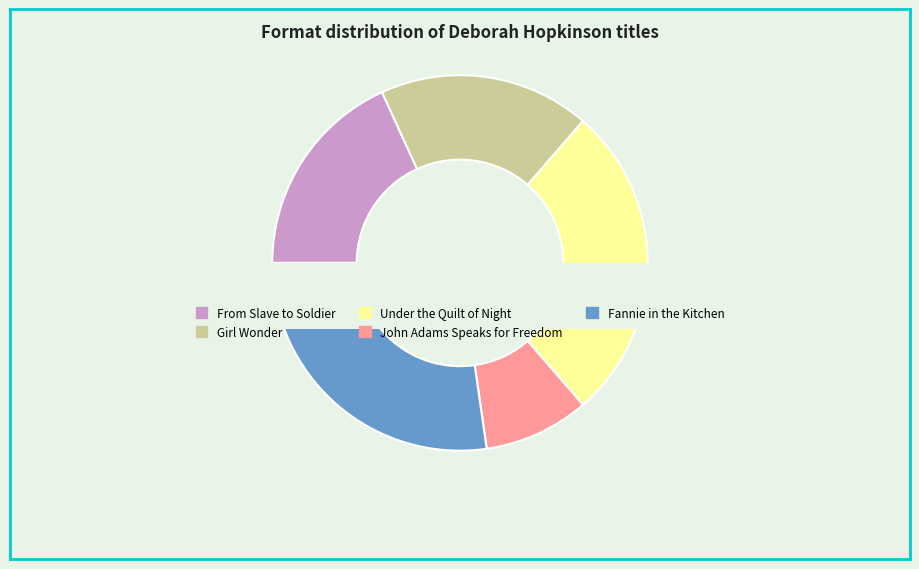

What percentage is the Fannie in the Kitchen slice, to the nearest percent?

27%